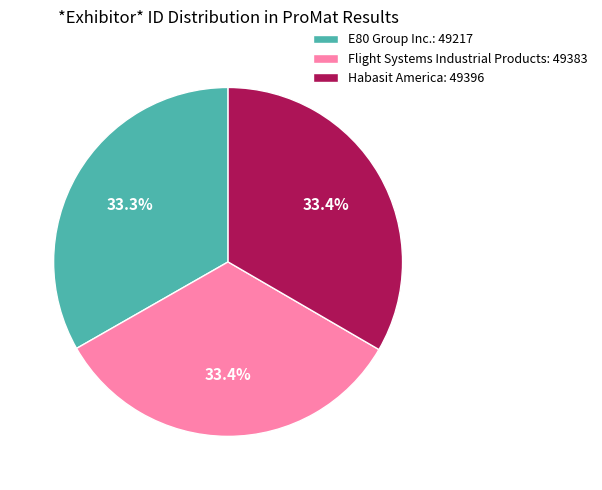

What percentage do E80 Group Inc.: 49217 and Flight Systems Industrial Products: 49383 together represent?

66.6%